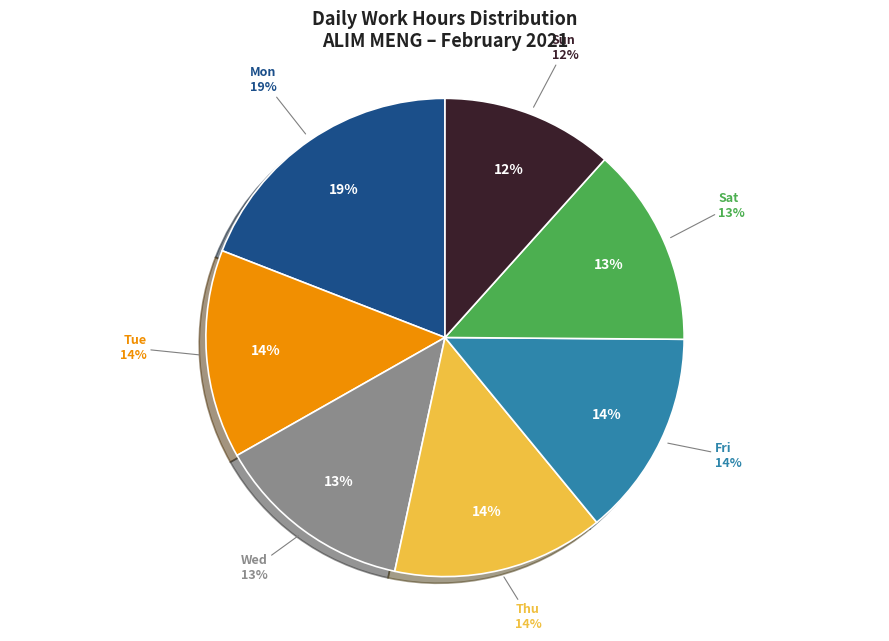

Between 20-Sat and 21-Sun, which is larger?

20-Sat